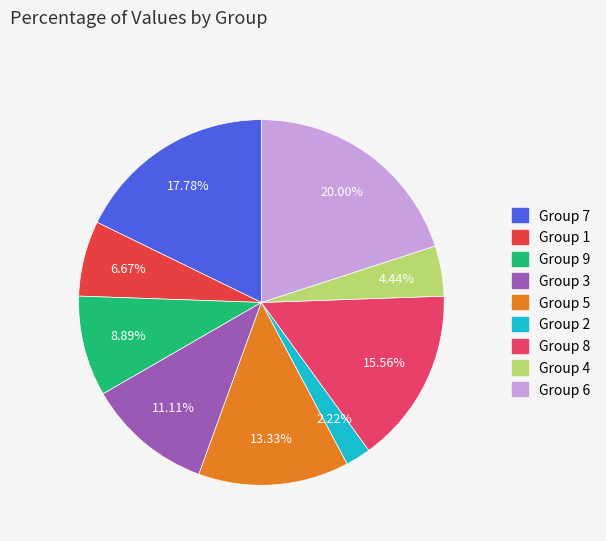

How many slices are in this pie chart?

9